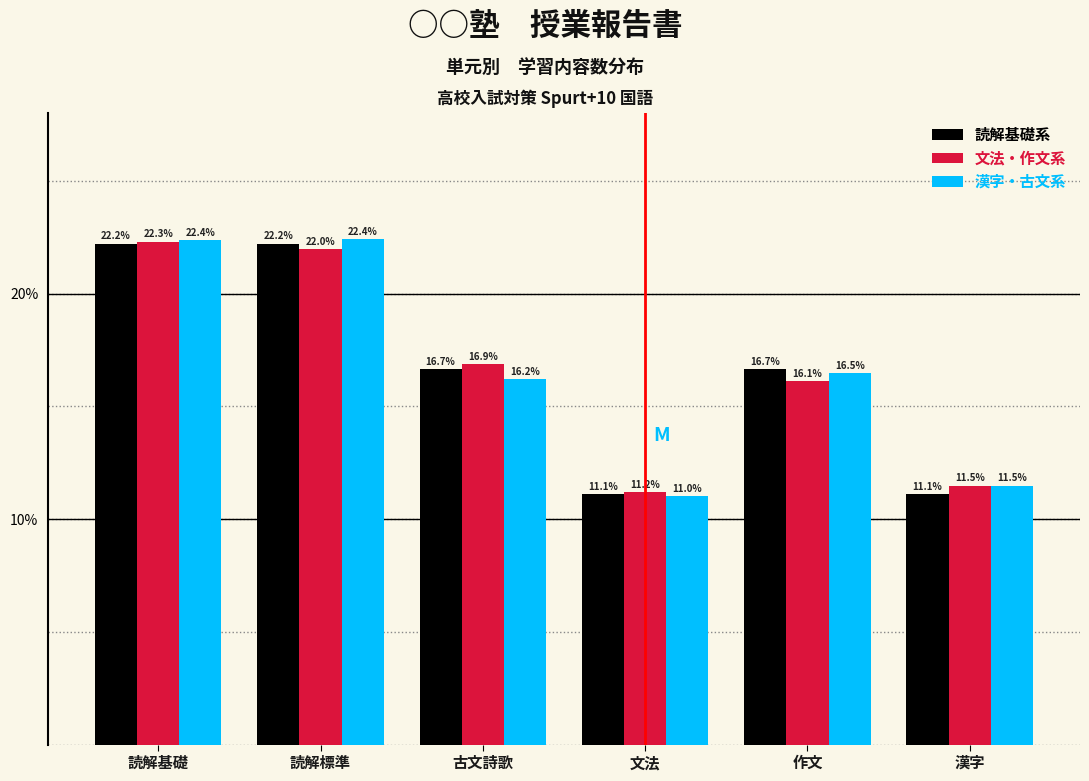

Reading right to left, what are all the values shown in this chart?

読解基礎系: 11.1	16.7	11.1	16.7	22.2	22.2
文法・作文系: 11.5	16.1	11.2	16.9	22.0	22.3
漢字・古文系: 11.5	16.5	11.0	16.2	22.4	22.4